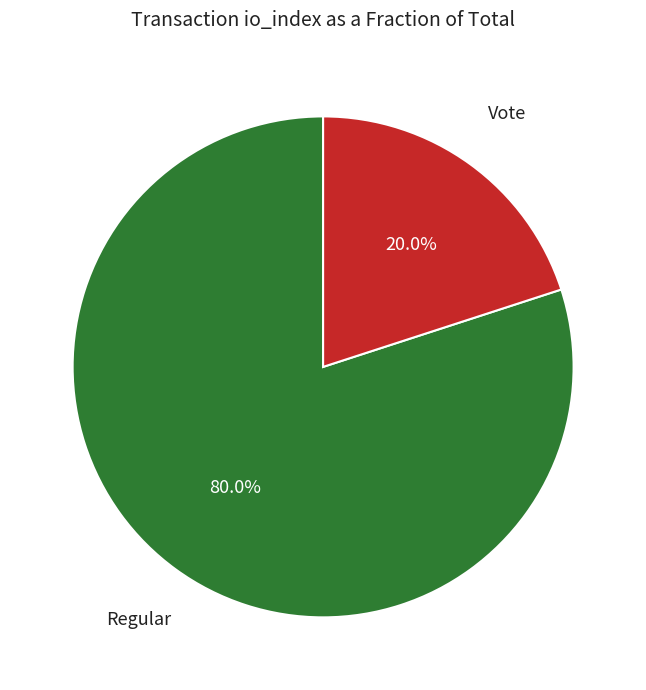

Is there a majority slice in this chart?

Yes